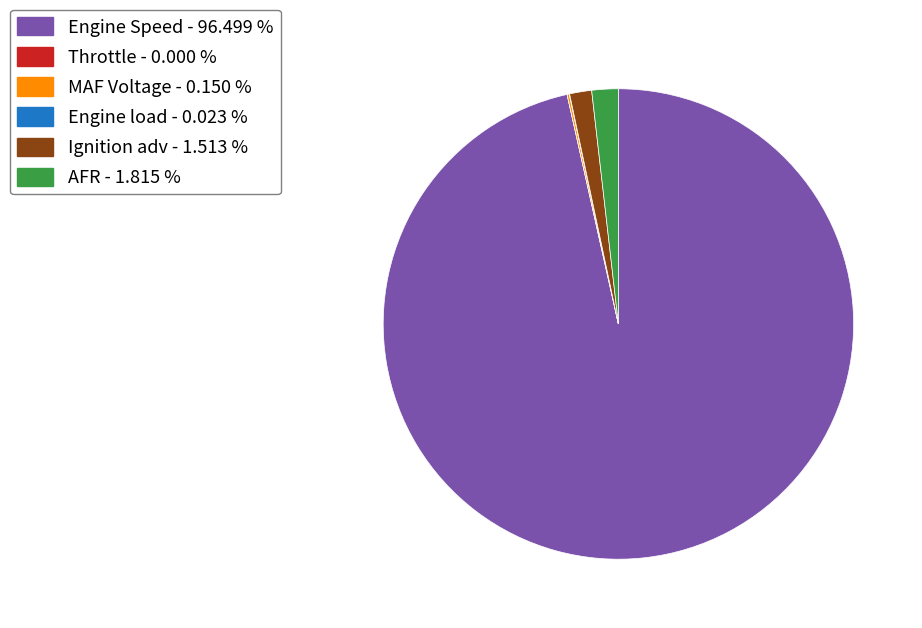

What is the ratio of the value at Ignition adv - 1.513 % to the value at AFR - 1.815 %?

0.8